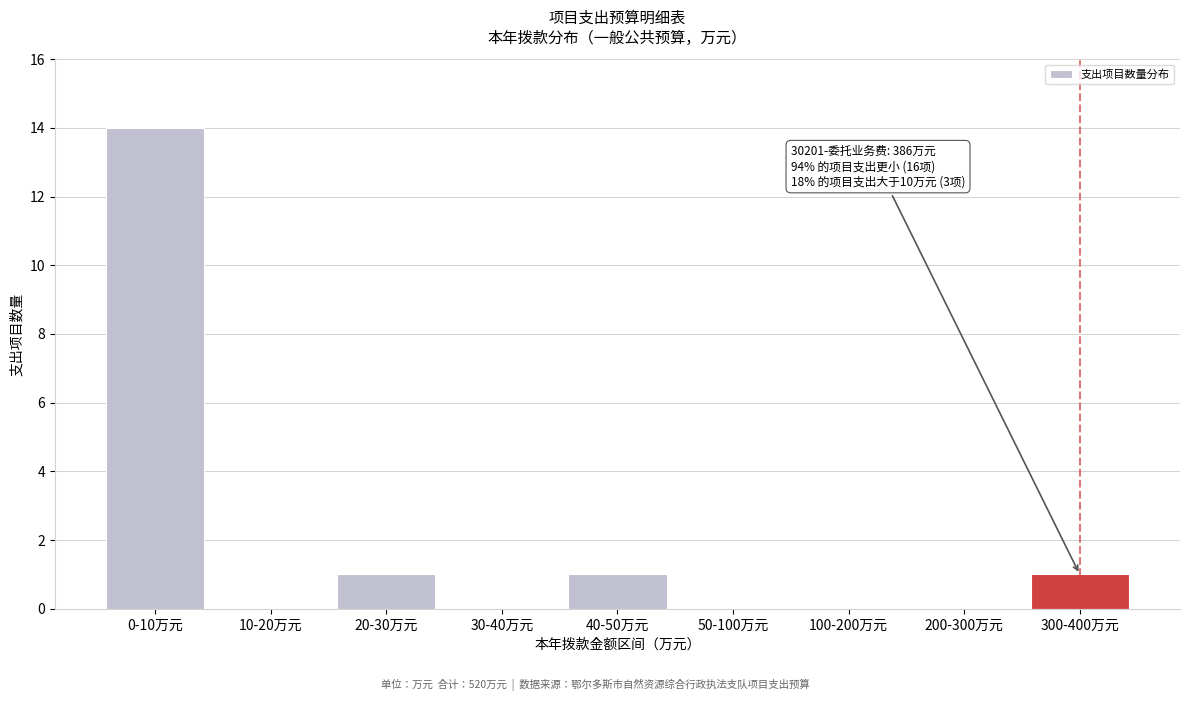

Reading right to left, transcribe all the data shown in this chart.

300-400万元=1	200-300万元=0	100-200万元=0	50-100万元=0	40-50万元=1	30-40万元=0	20-30万元=1	10-20万元=0	0-10万元=14